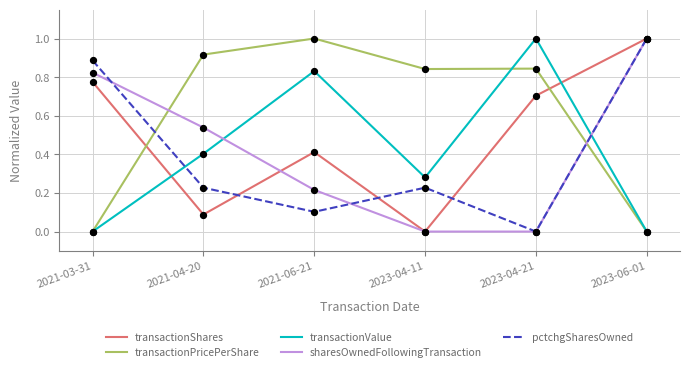

What are all the series names shown in the legend?

transactionShares, transactionPricePerShare, transactionValue, sharesOwnedFollowingTransaction, pctchgSharesOwned